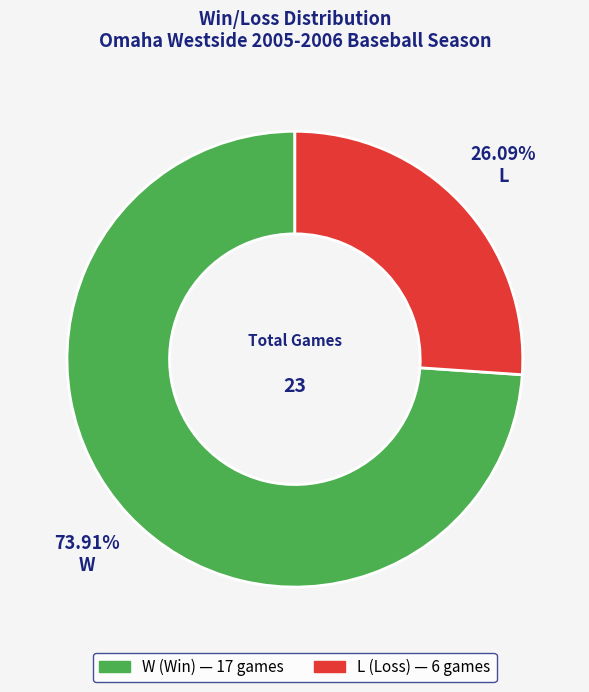

To the nearest percent, what is the difference between the largest and smallest slice percentages?

48%